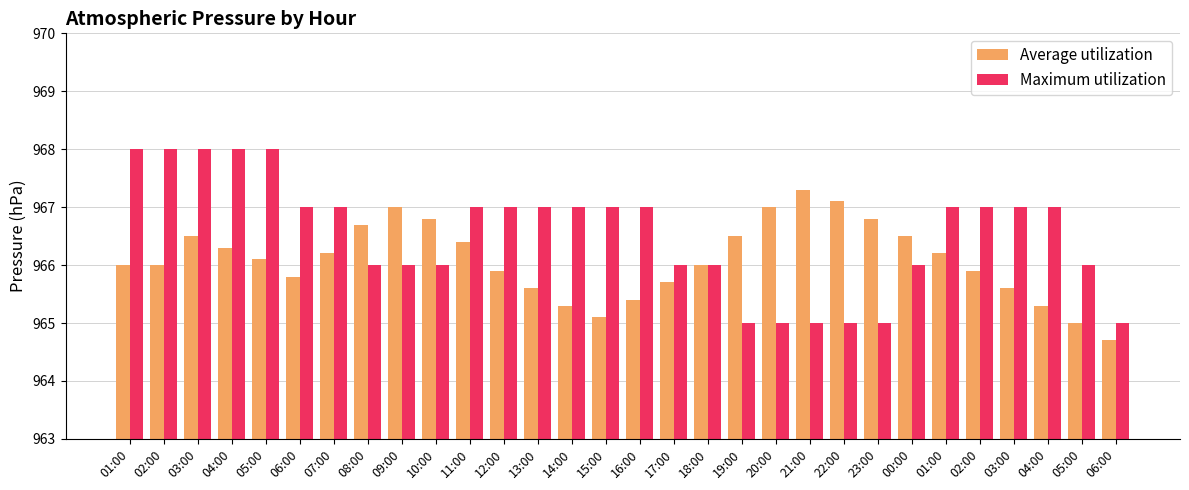

What is the difference between the highest and lowest values at 06:00?

1.2